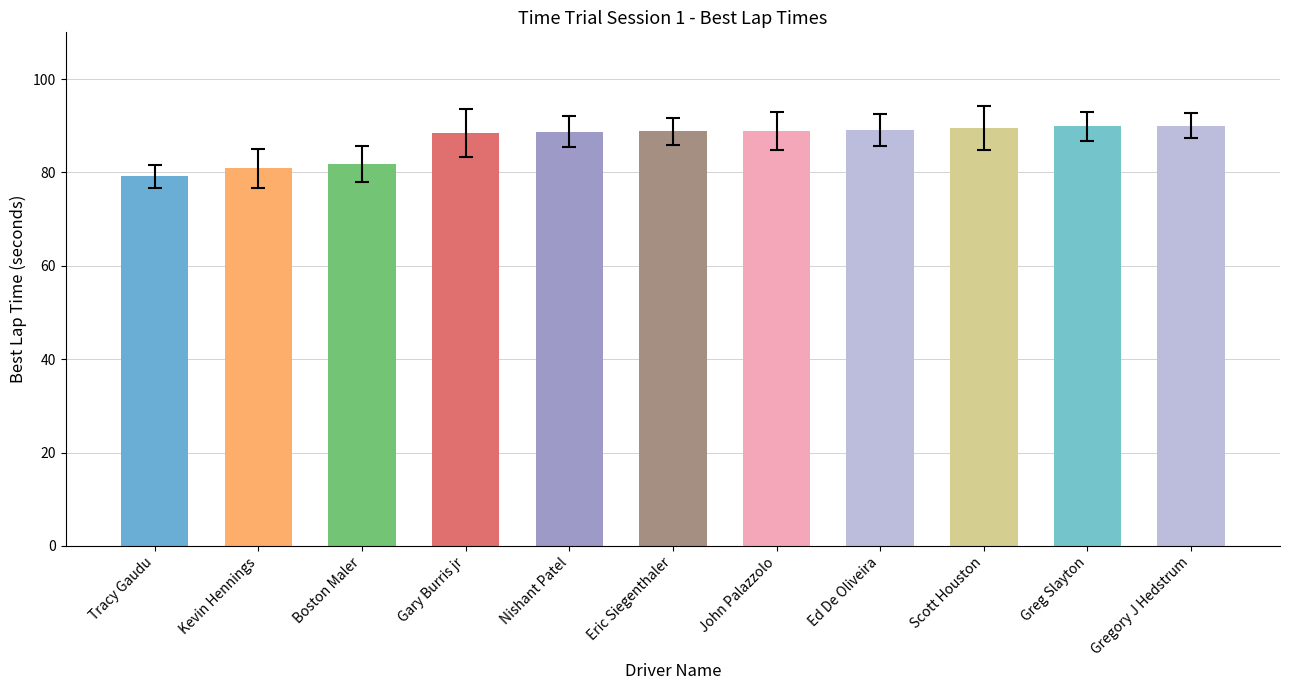

At Eric Siegenthaler, list the series in order from smallest to largest.

yerr, Best Lap time